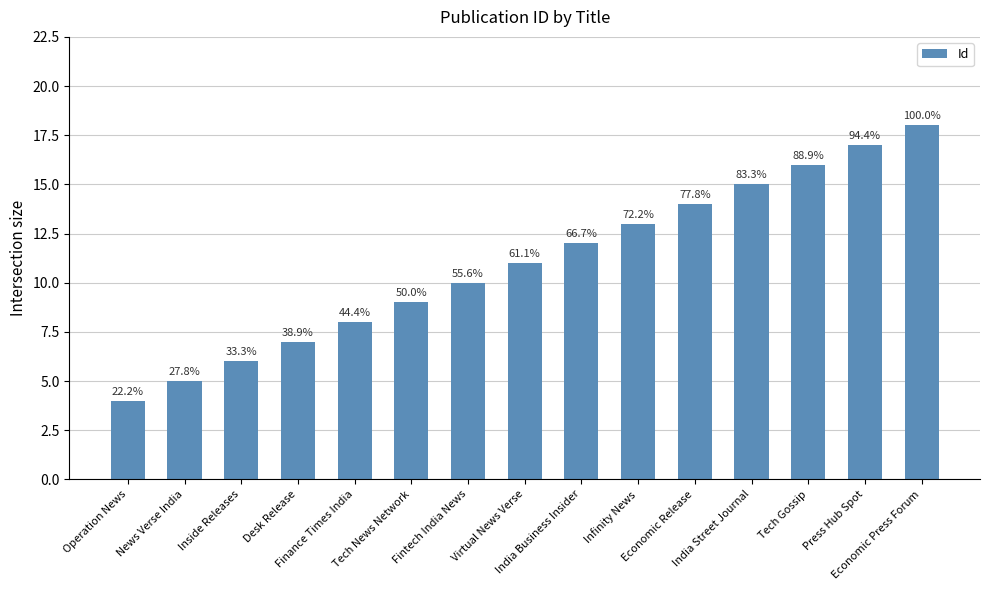

Are the bars grouped side by side (vs. stacked)?

No